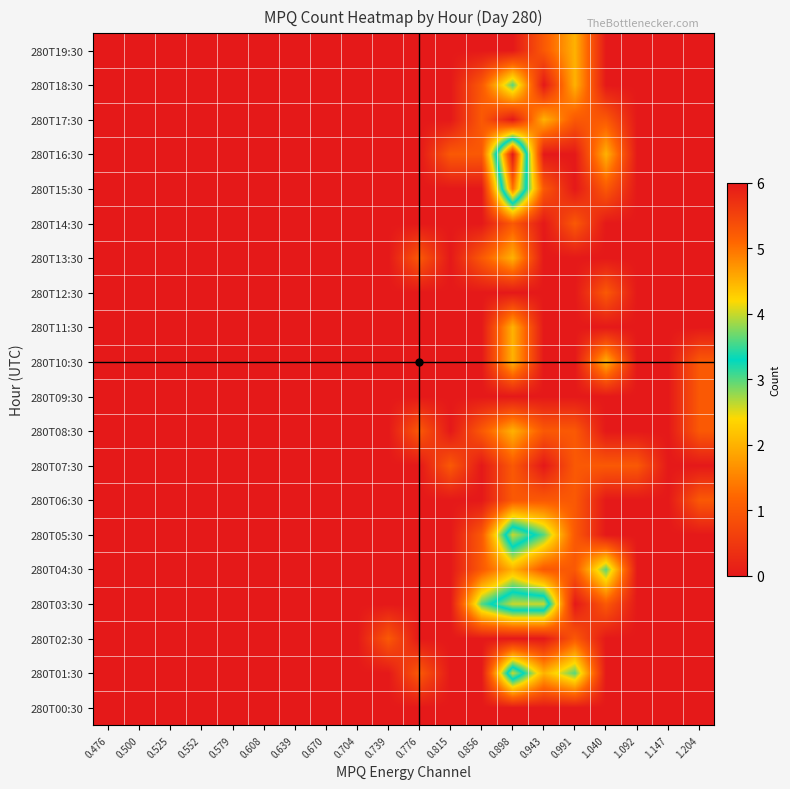

Rank the series by their maximum value, from lowest to highest.

280T00:30, 280T02:30, 280T06:30, 280T07:30, 280T09:30, 280T12:30, 280T14:30, 280T08:30, 280T10:30, 280T11:30, 280T13:30, 280T17:30, 280T19:30, 280T04:30, 280T18:30, 280T01:30, 280T03:30, 280T05:30, 280T15:30, 280T16:30